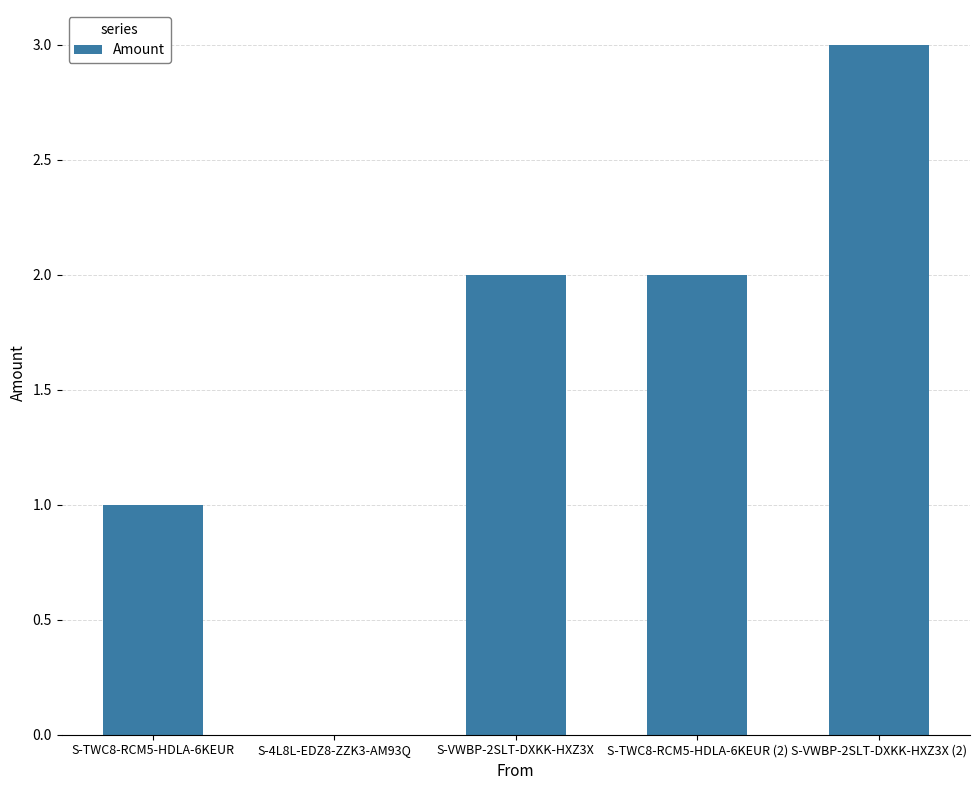

Reading right to left, list all the values displayed in this chart.

3	2	2	0	1